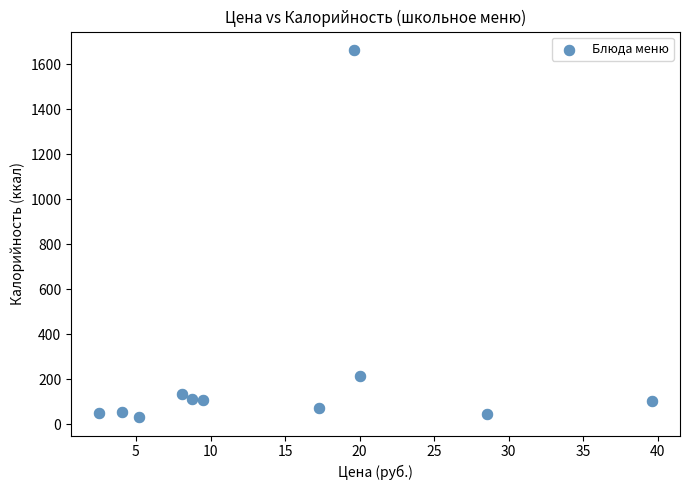

What is the average Y value?

236